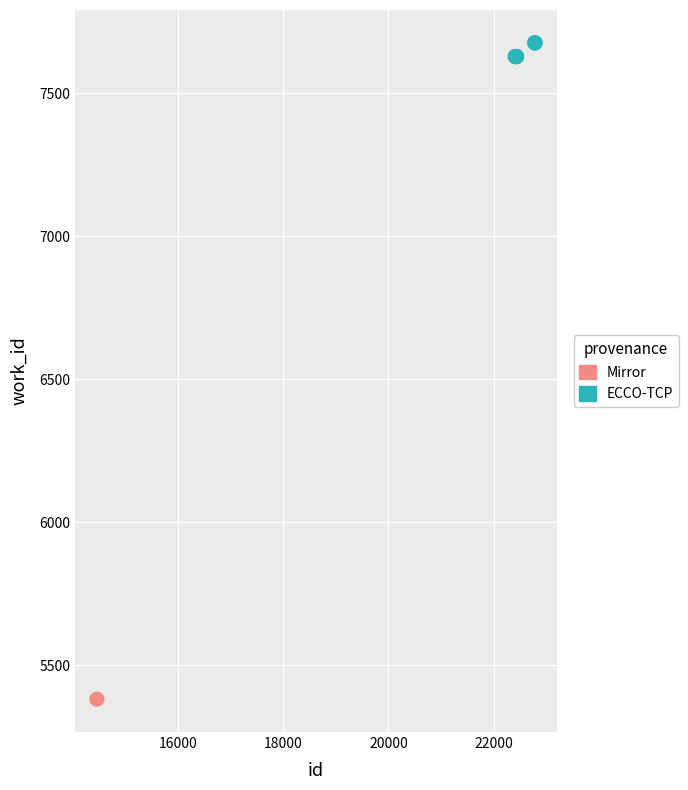

What are all the series names shown in the legend?

Mirror, ECCO-TCP